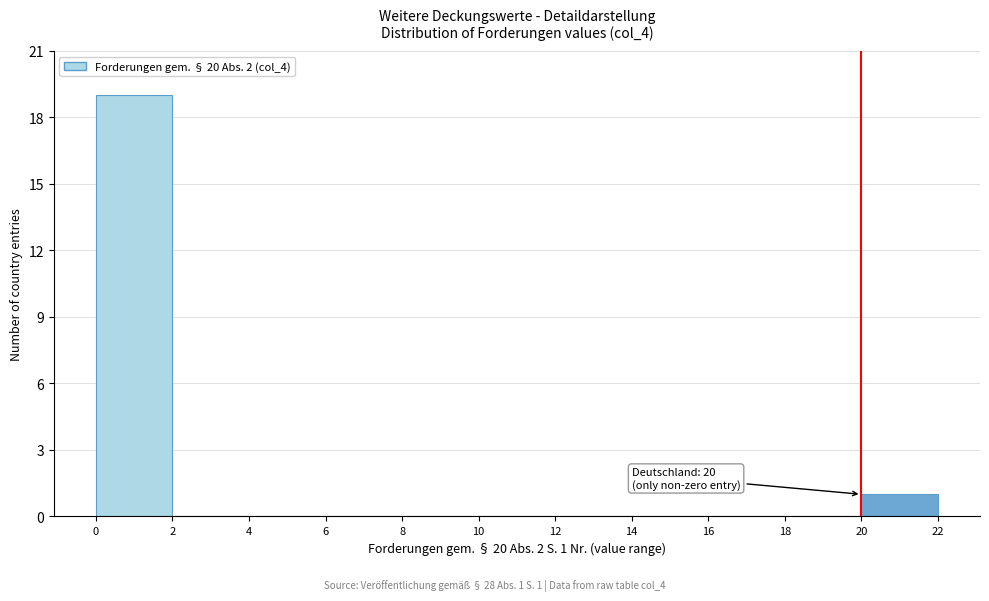

Which range on the x-axis has the tallest bar?

0 to 2